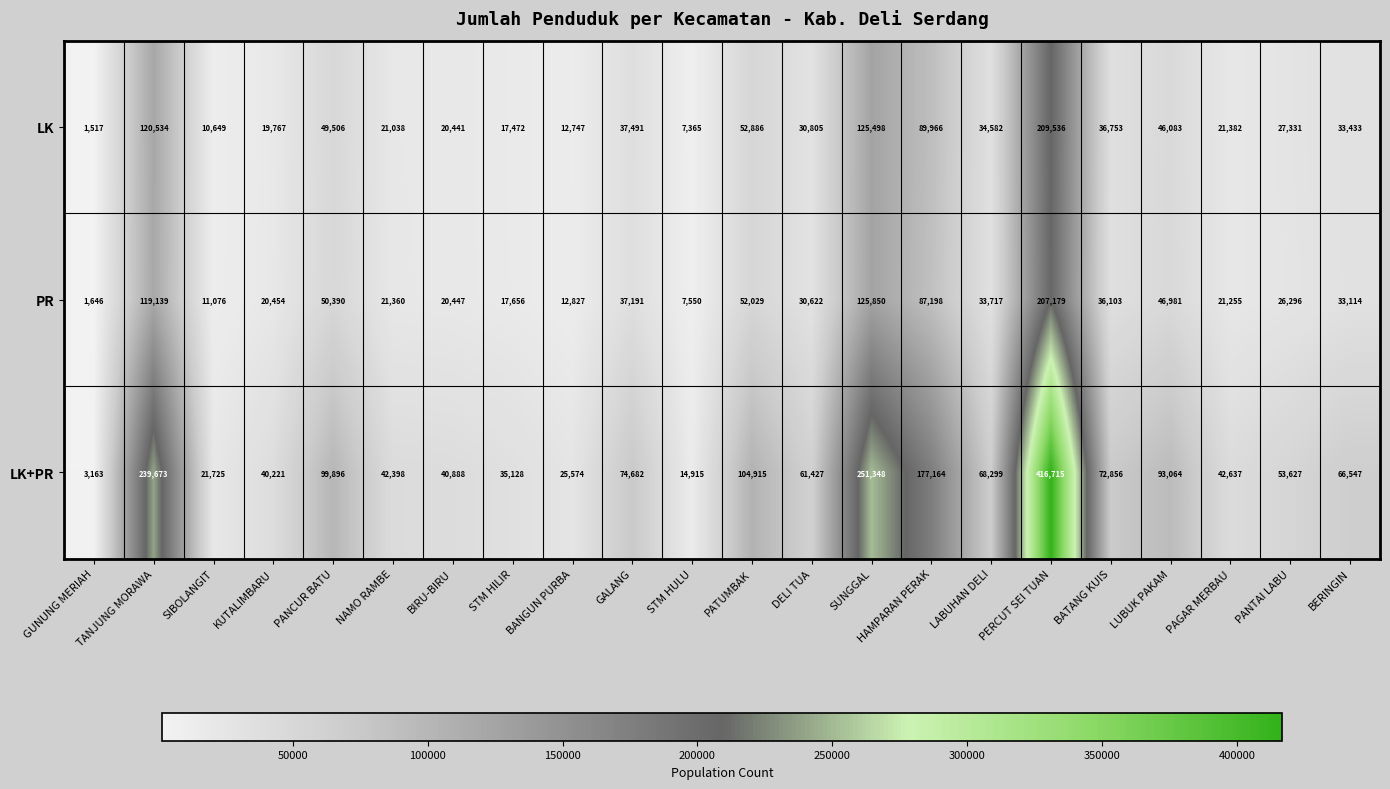

What is the total value across all series at LABUHAN DELI?

136598